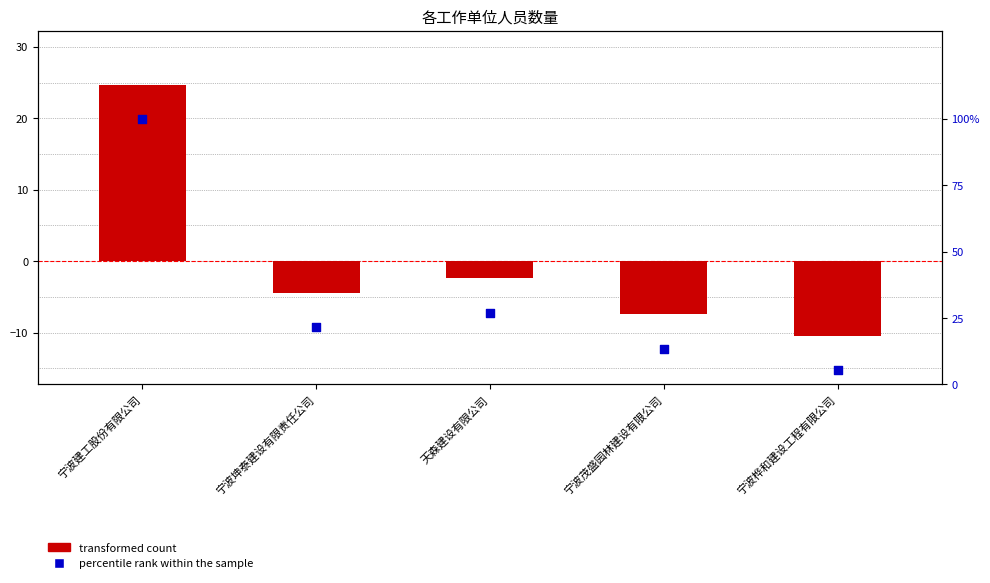

What is the total value across all series at 宁波茂盛园林建设有限公司?

6.1